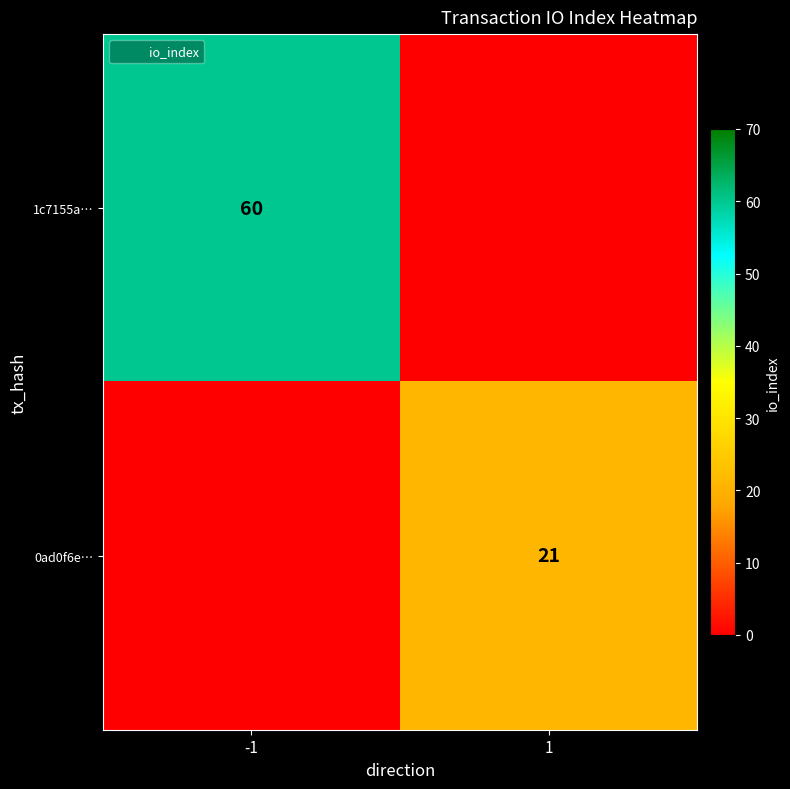

Is it true that 0ad0f6e… equals 21 at 1?

True